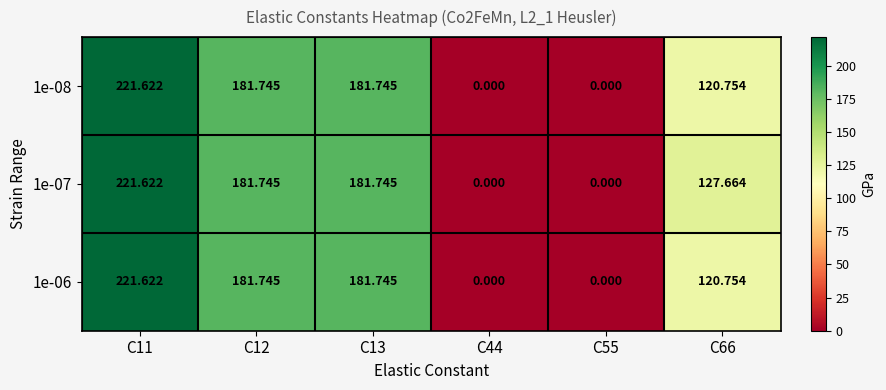

Is the value of 1e-08 at C11 greater than the value of 1e-07 at C13?

Yes